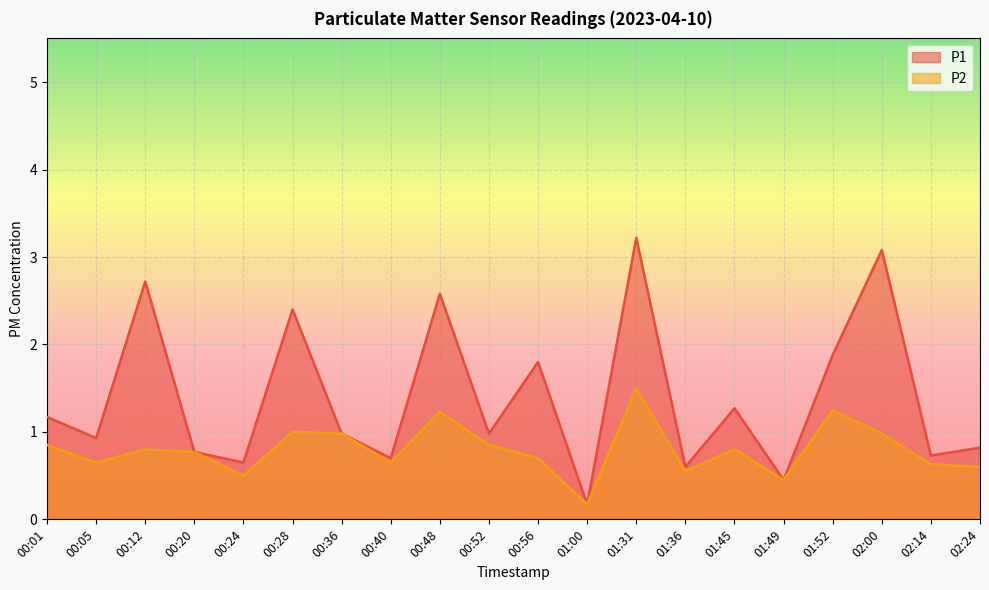

Read the P1 value at 02:14.

0.7